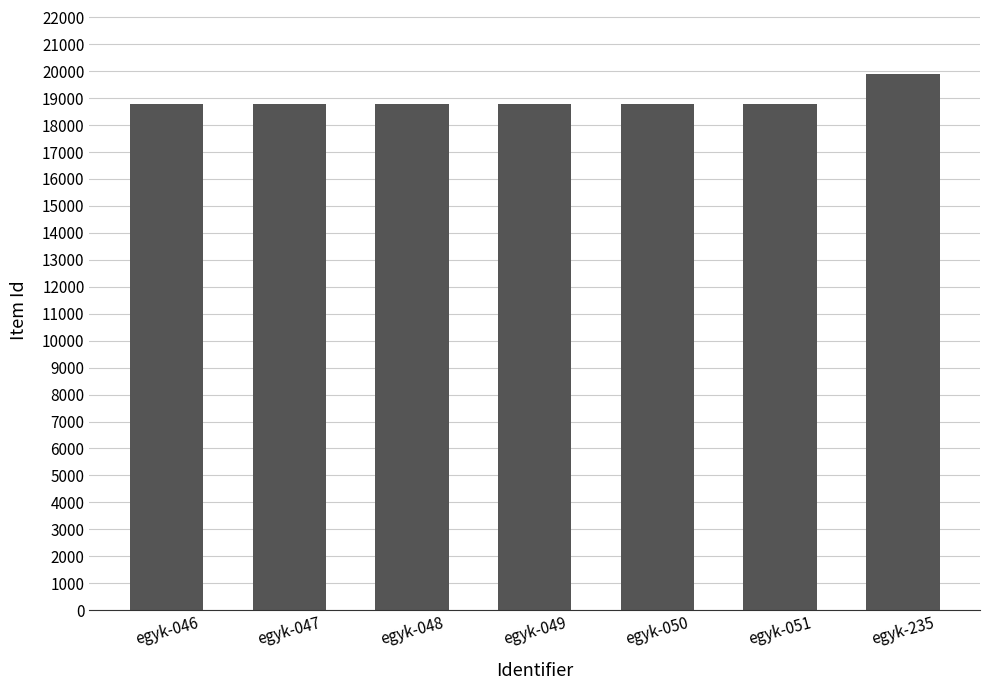

What is the difference between the values at egyk-051 and egyk-235?

1100